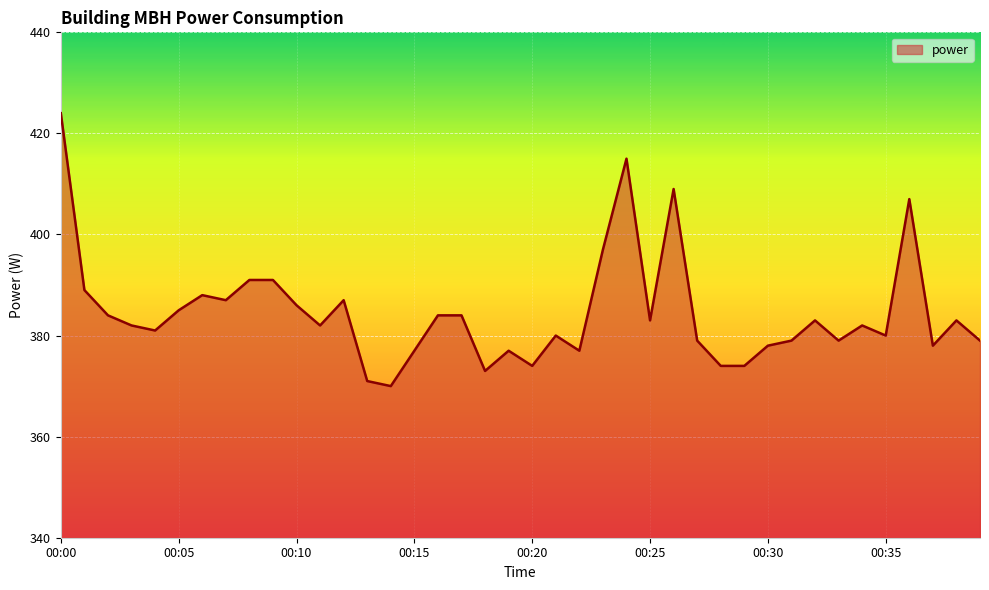

How many lines are shown in the chart?

1